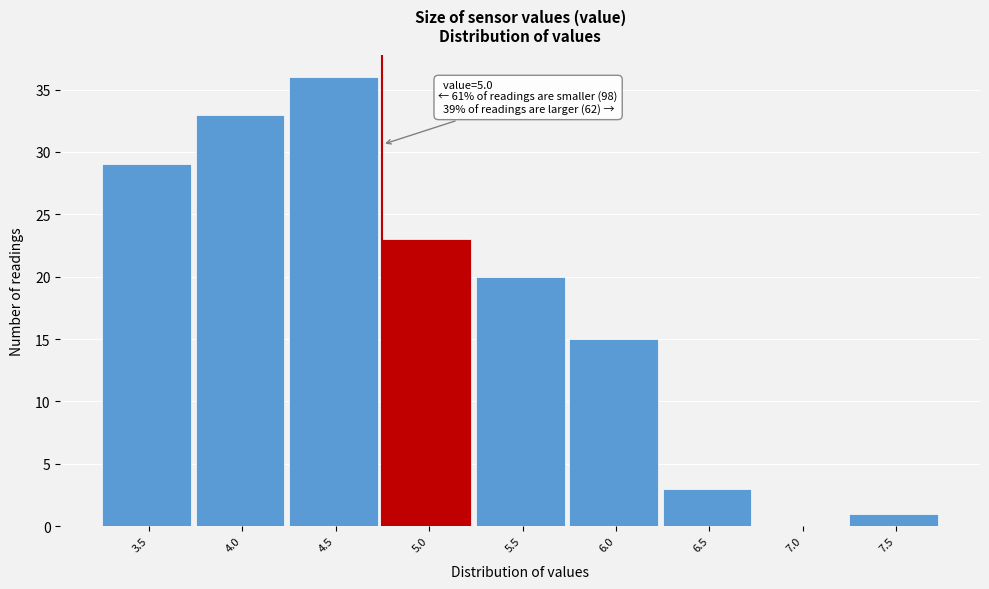

Reading right to left, list all the values displayed in this chart.

7.5=1	7.0=0	6.5=3	6.0=15	5.5=20	5.0=23	4.5=36	4.0=33	3.5=29